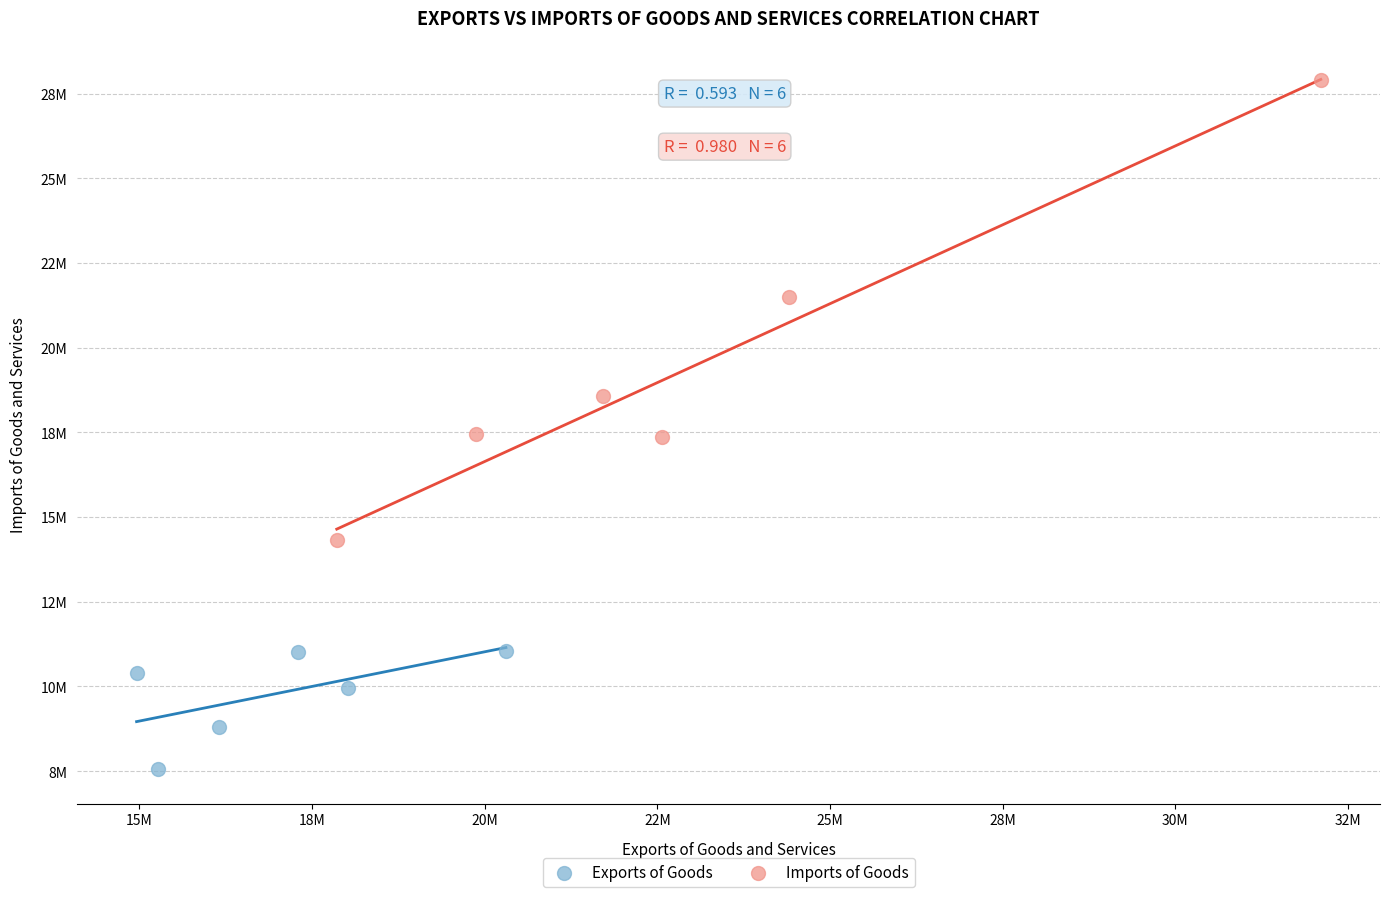

What are all the series names shown in the legend?

Exports of Goods, Imports of Goods